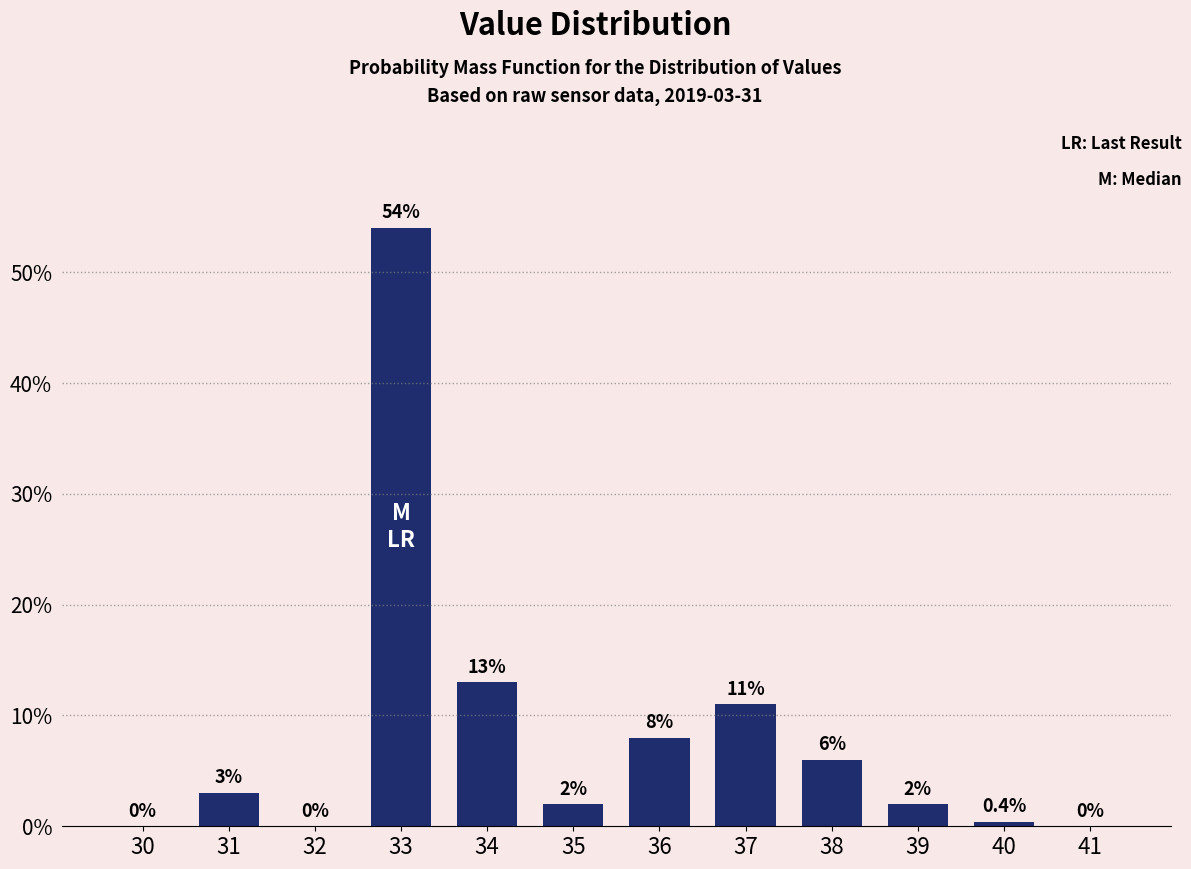

Reading left to right, transcribe all the data shown in this chart.

30=0.0	31=3.0	32=0.0	33=54.0	34=13.0	35=2.0	36=8.0	37=11.0	38=6.0	39=2.0	40=0.4	41=0.0